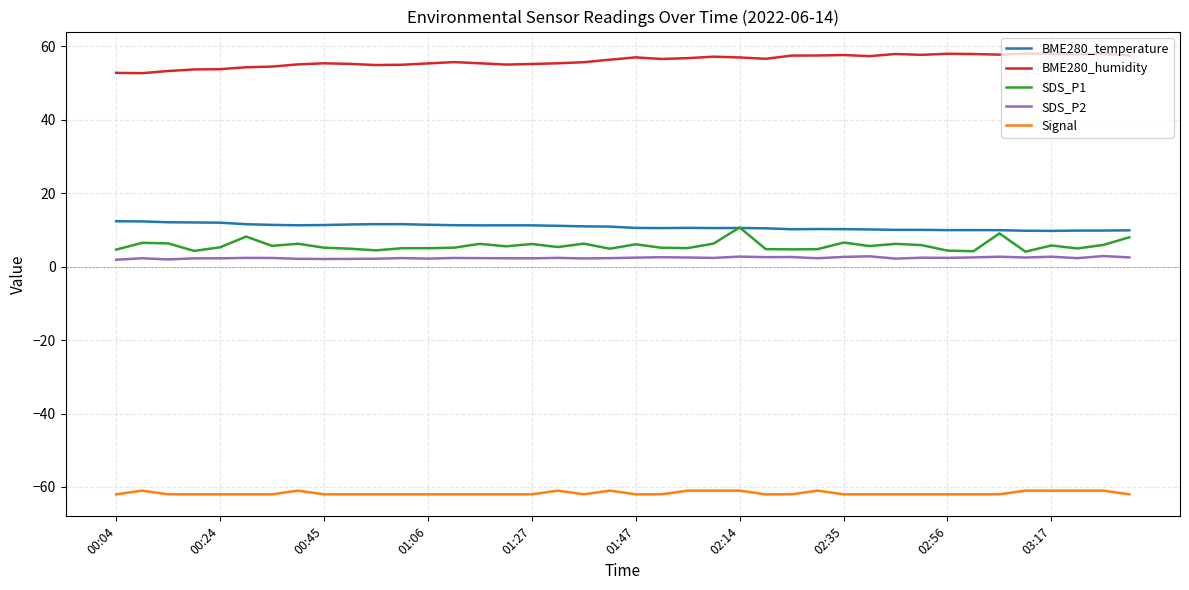

True or false: Signal and SDS_P2 cross at least once.

False